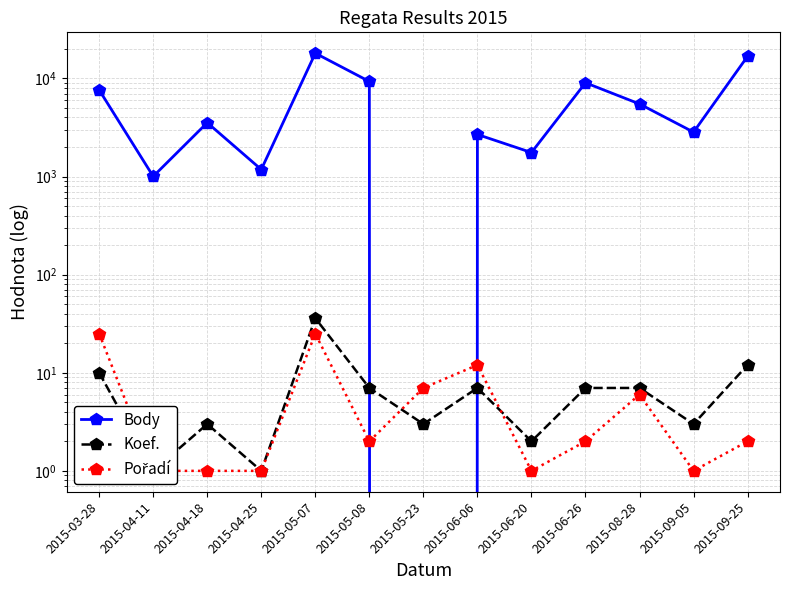

Reading left to right, what are all the values shown in this chart?

Body: 7635	1004	3541	1180	18086	9320	0	2685	1758	9039	5497	2838	16824
Koef.: 10	1	3	1	36	7	3	7	2	7	7	3	12
Pořadí: 25	1	1	1	25	2	7	12	1	2	6	1	2